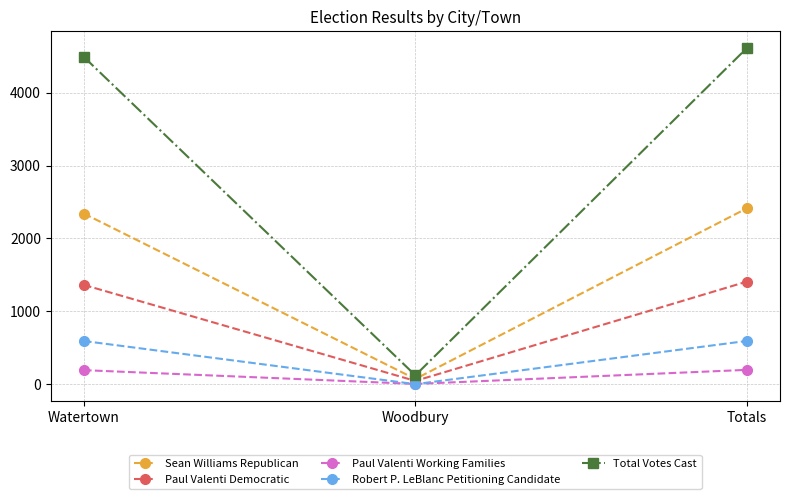

How many data points in Paul Valenti Working Families are less than 193?

1